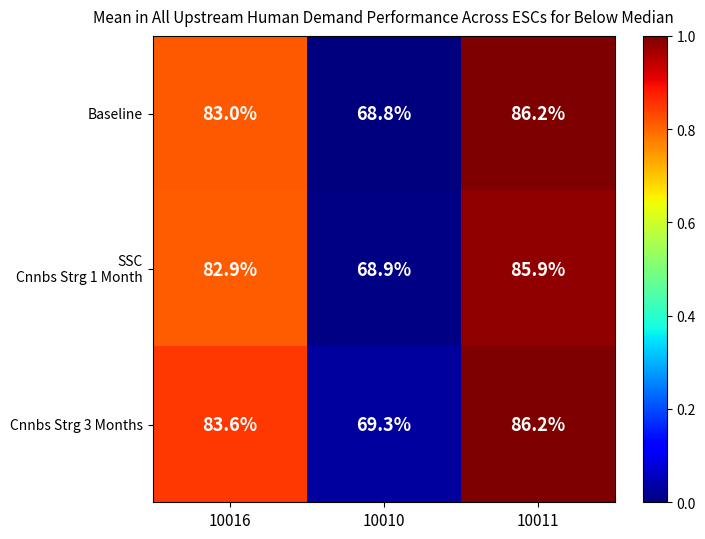

Is it true that Cnnbs Strg 3 Months equals 69.3 at 10010?

True